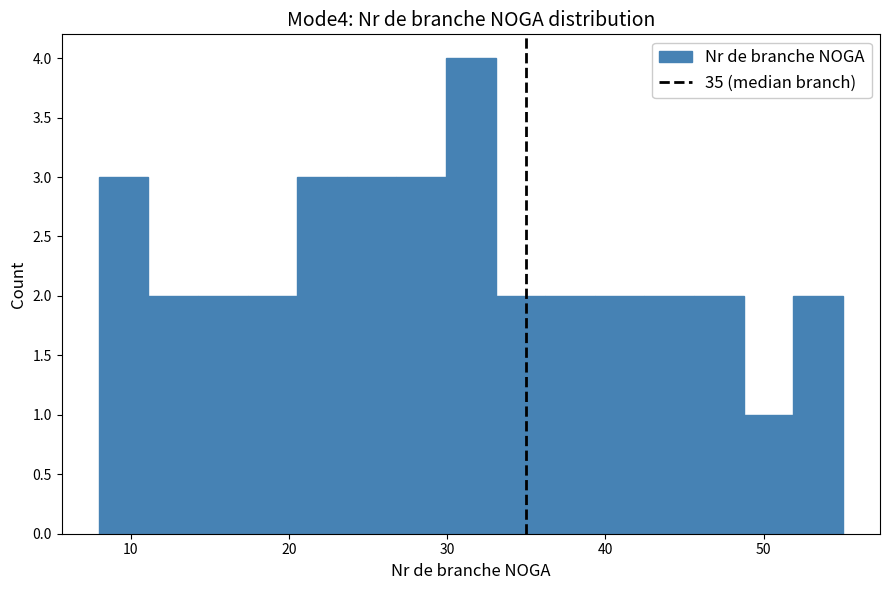

Around what value on the x-axis is the tallest bar? Give the approximate position of its centre, as read against the axis.

32